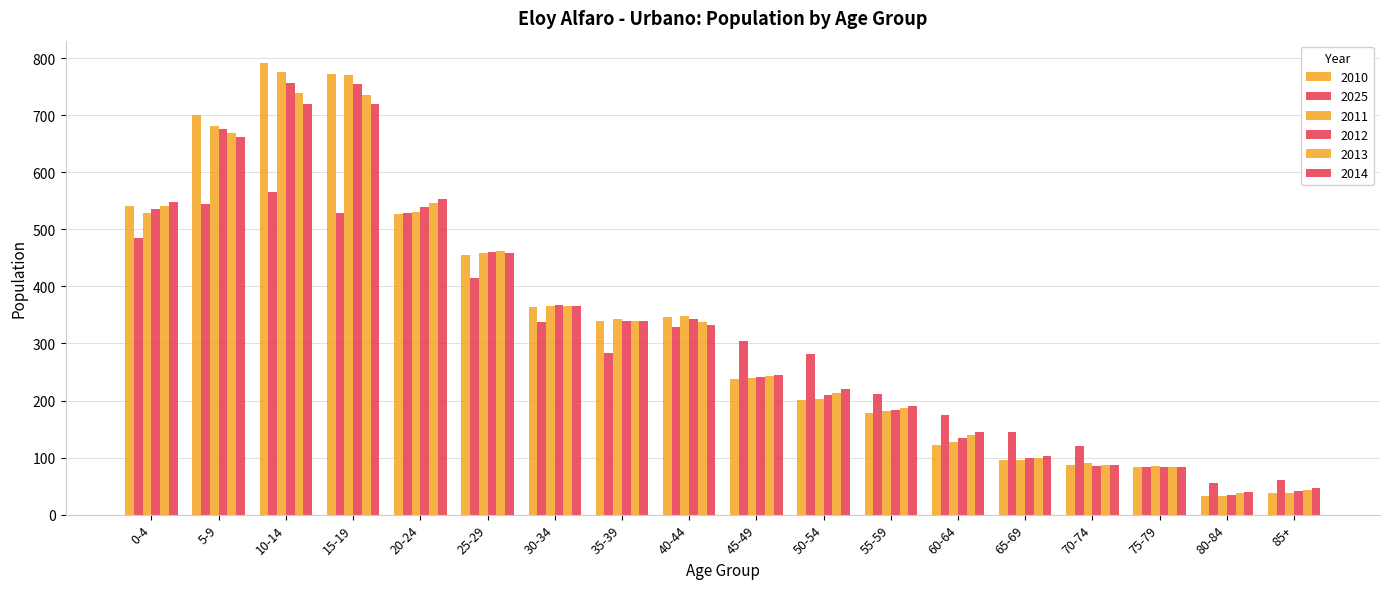

Does the chart contain any negative values?

No